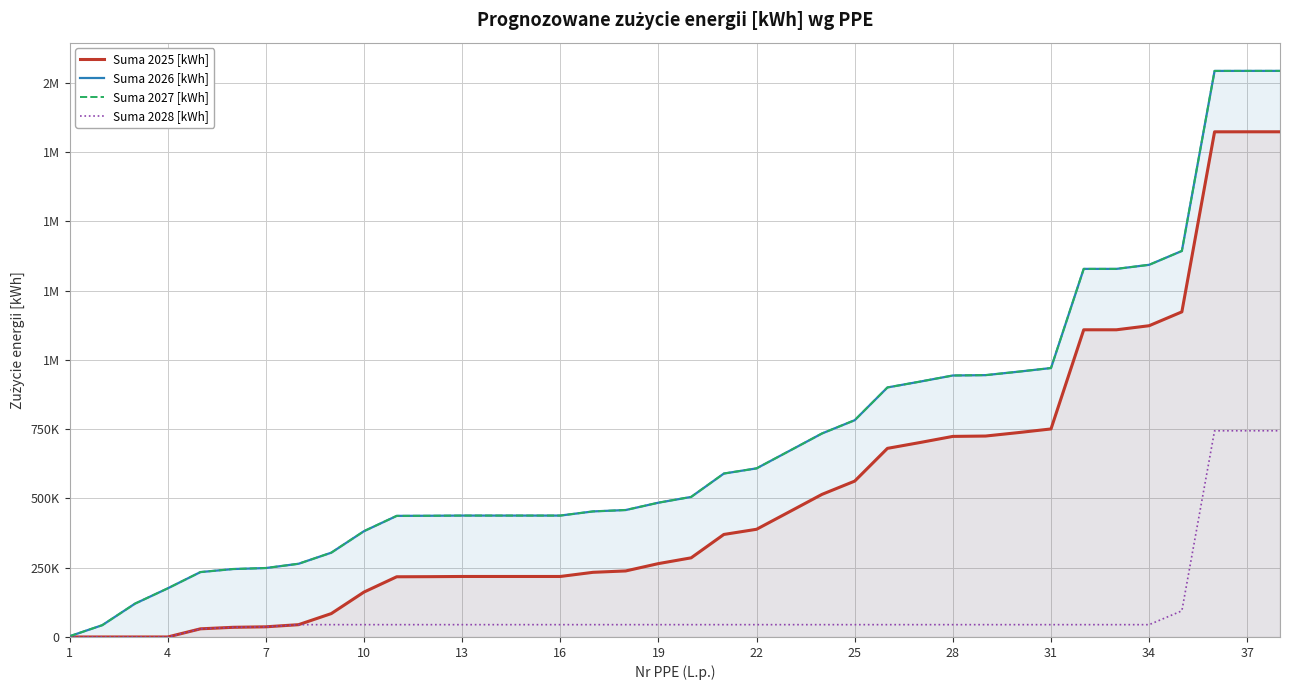

Which has a higher value, 13 or 7?

13